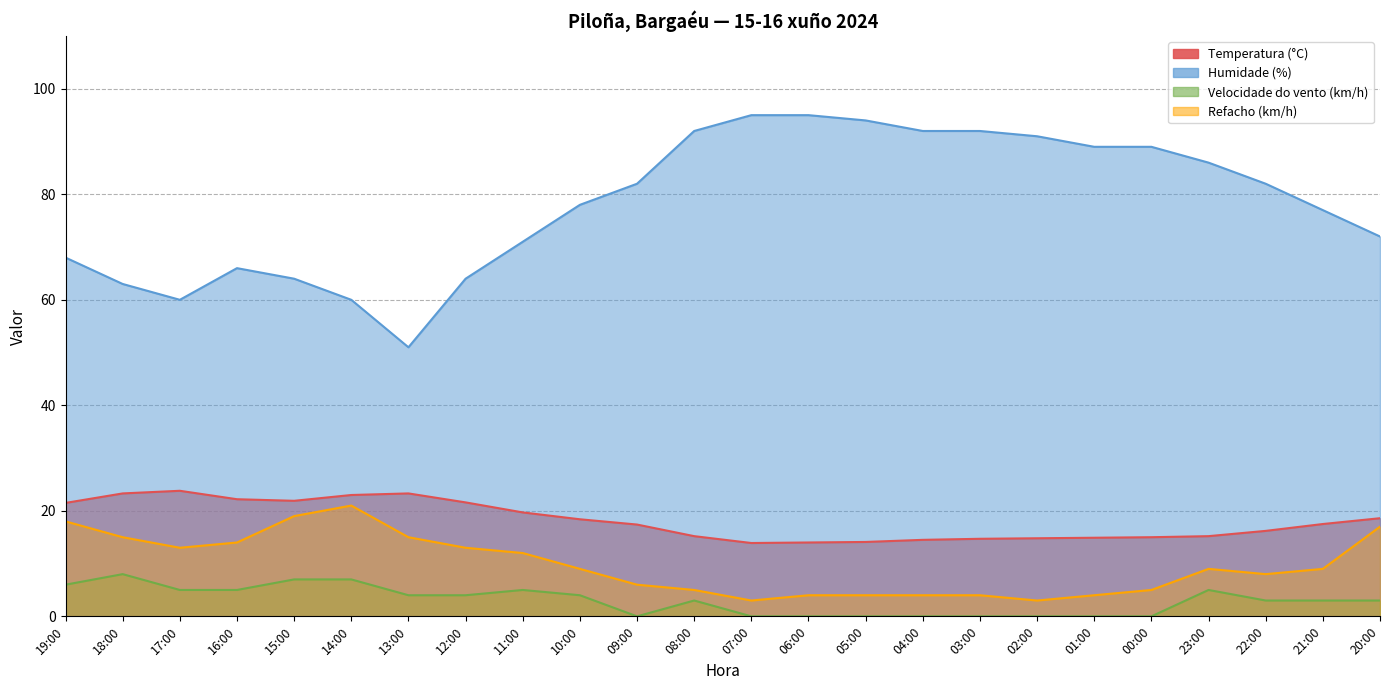

Rank the series by their maximum value, from highest to lowest.

Humidade (%), Temperatura (°C), Refacho (km/h), Velocidade do vento (km/h)